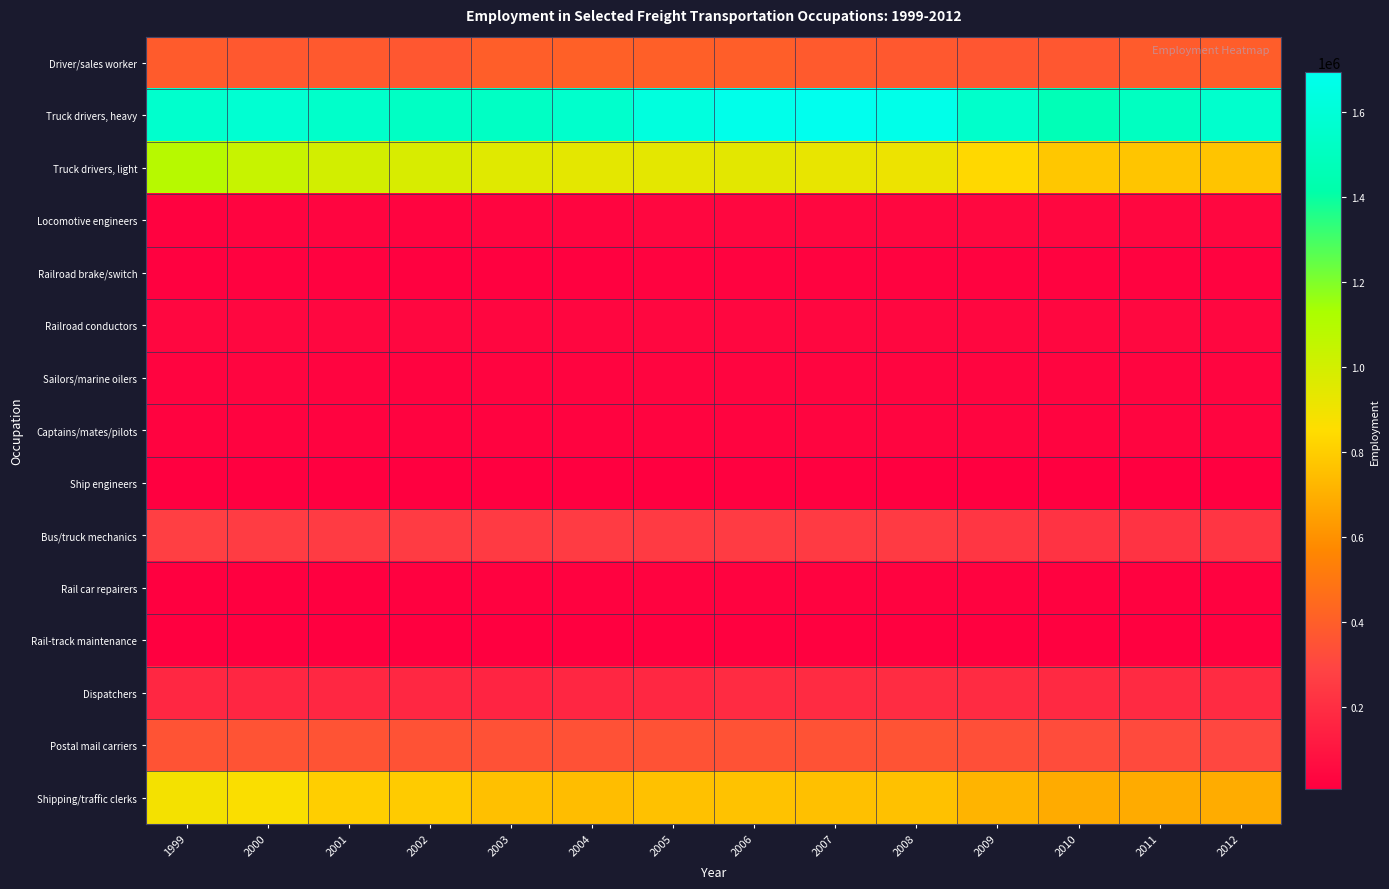

Reading left to right, extract all data points from this chart.

Driver/sales worker: 1999=385210	2000=373660	2001=378220	2002=368730	2003=397630	2004=406910	2005=400530	2006=396680	2007=382360	2008=372720	2009=363050	2010=371670	2011=387950	2012=394110
Truck drivers, heavy: 1999=1558400	2000=1577070	2001=1548480	2002=1520880	2003=1520740	2004=1553370	2005=1624740	2006=1673950	2007=1693590	2008=1672580	2009=1550930	2010=1466740	2011=1508620	2012=1556510
Truck drivers, light: 1999=1085050	2000=1033220	2001=996000	2002=977920	2003=951400	2004=938730	2005=938280	2006=941590	2007=922900	2008=908960	2009=834780	2010=780260	2011=771210	2012=769010
Locomotive engineers: 1999=19940	2000=29390	2001=30730	2002=28250	2003=30070	2004=31180	2005=37390	2006=36870	2007=41760	2008=42760	2009=43560	2010=40750	2011=38790	2012=37060
Railroad brake/switch: 1999=14500	2000=16830	2001=17070	2002=15030	2003=15310	2004=16410	2005=20700	2006=22810	2007=23120	2008=24610	2009=24270	2010=22760	2011=23830	2012=24380
Railroad conductors: 1999=36680	2000=40380	2001=40910	2002=38070	2003=35120	2004=35720	2005=38330	2006=37110	2007=37540	2008=39580	2009=41540	2010=42700	2011=44280	2012=42740
Sailors/marine oilers: 1999=27200	2000=30090	2001=28650	2002=25360	2003=27170	2004=27570	2005=31090	2006=31690	2007=32520	2008=32420	2009=31950	2010=31690	2011=31280	2012=31500
Captains/mates/pilots: 1999=20660	2000=21080	2001=22180	2002=22530	2003=24050	2004=25200	2005=28570	2006=29170	2007=30540	2008=30600	2009=30450	2010=29280	2011=30220	2012=30860
Ship engineers: 1999=6800	2000=7370	2001=7470	2002=8020	2003=10230	2004=10330	2005=13240	2006=14190	2007=13710	2008=11190	2009=10850	2010=9470	2011=10010	2012=10760
Bus/truck mechanics: 1999=273320	2000=258800	2001=254420	2002=254470	2003=249230	2004=251430	2005=248280	2006=254850	2007=250370	2008=248620	2009=232810	2010=222770	2011=222940	2012=230030
Rail car repairers: 1999=7230	2000=10620	2001=11860	2002=13520	2003=16790	2004=18140	2005=24270	2006=23810	2007=23190	2008=20780	2009=20910	2010=19280	2011=19480	2012=19140
Rail-track maintenance: 1999=8620	2000=9940	2001=11680	2002=10450	2003=12120	2004=10430	2005=13510	2006=13680	2007=14050	2008=15020	2009=14880	2010=15520	2011=15590	2012=16870
Dispatchers: 1999=171560	2000=167180	2001=170050	2002=168380	2003=161570	2004=165910	2005=172550	2006=185410	2007=190190	2008=193210	2009=185100	2010=180540	2011=182310	2012=184890
Postal mail carriers: 1999=352550	2000=354980	2001=355120	2002=347420	2003=344090	2004=344050	2005=347180	2006=346990	2007=348070	2008=354570	2009=339030	2010=324990	2011=315330	2012=305490
Shipping/traffic clerks: 1999=886230	2000=864530	2001=802600	2002=792470	2003=757750	2004=747270	2005=759910	2006=763350	2007=755790	2008=760950	2009=715130	2010=687850	2011=687940	2012=690780